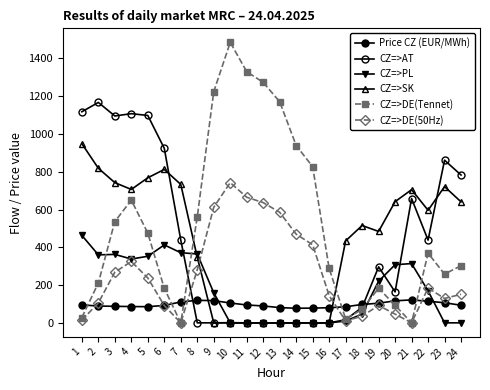

True or false: Price CZ (EUR/MWh) has a value of 26.8 at 1.

False